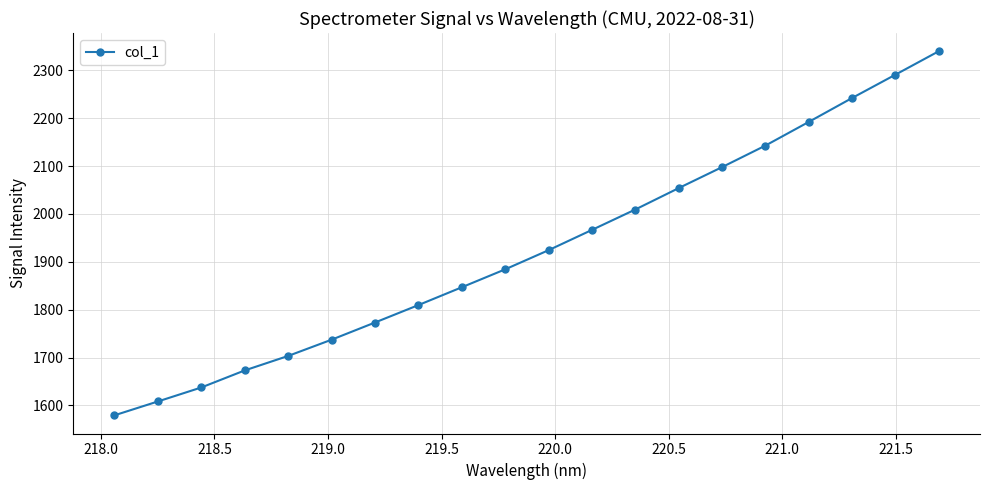

What is the greatest value displayed?

2340.1